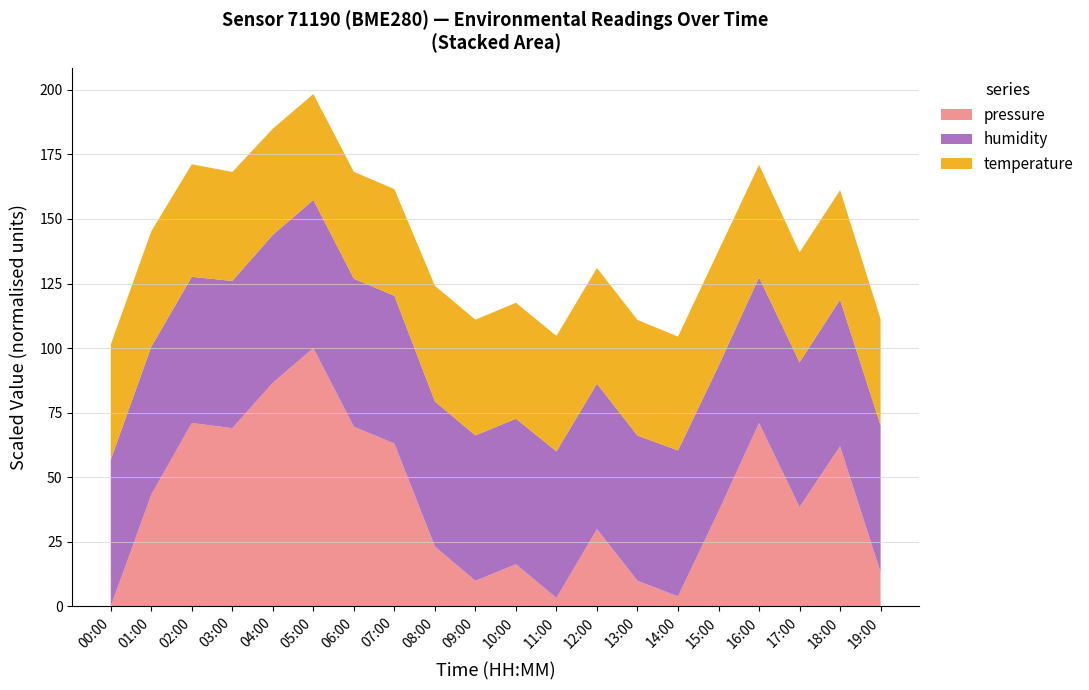

At which category is the sum across all series the highest?

05:00